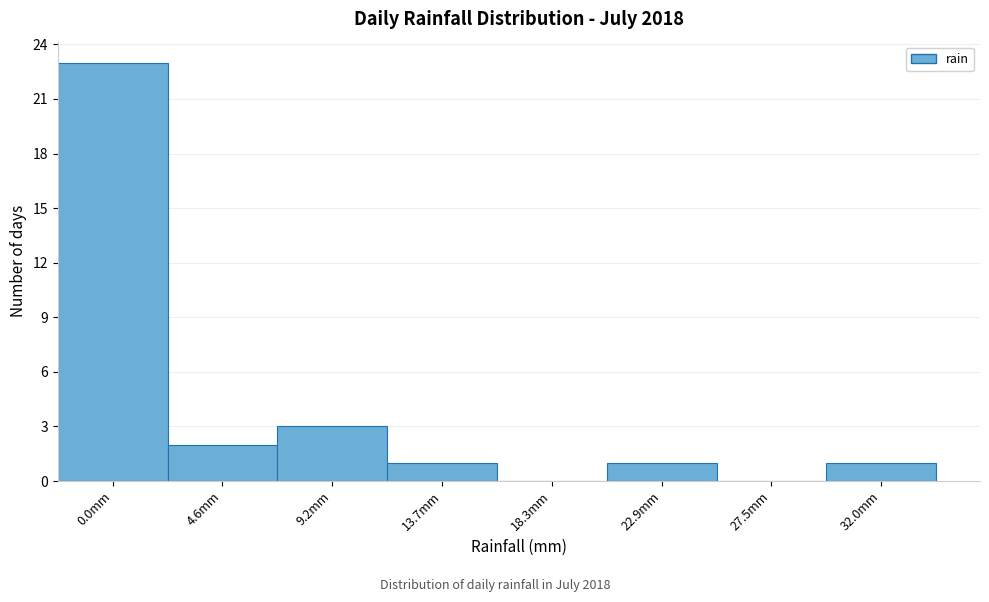

Reading right to left, what are all the values shown in this chart?

32.0mm=1	27.5mm=0	22.9mm=1	18.3mm=0	13.7mm=1	9.2mm=3	4.6mm=2	0.0mm=23